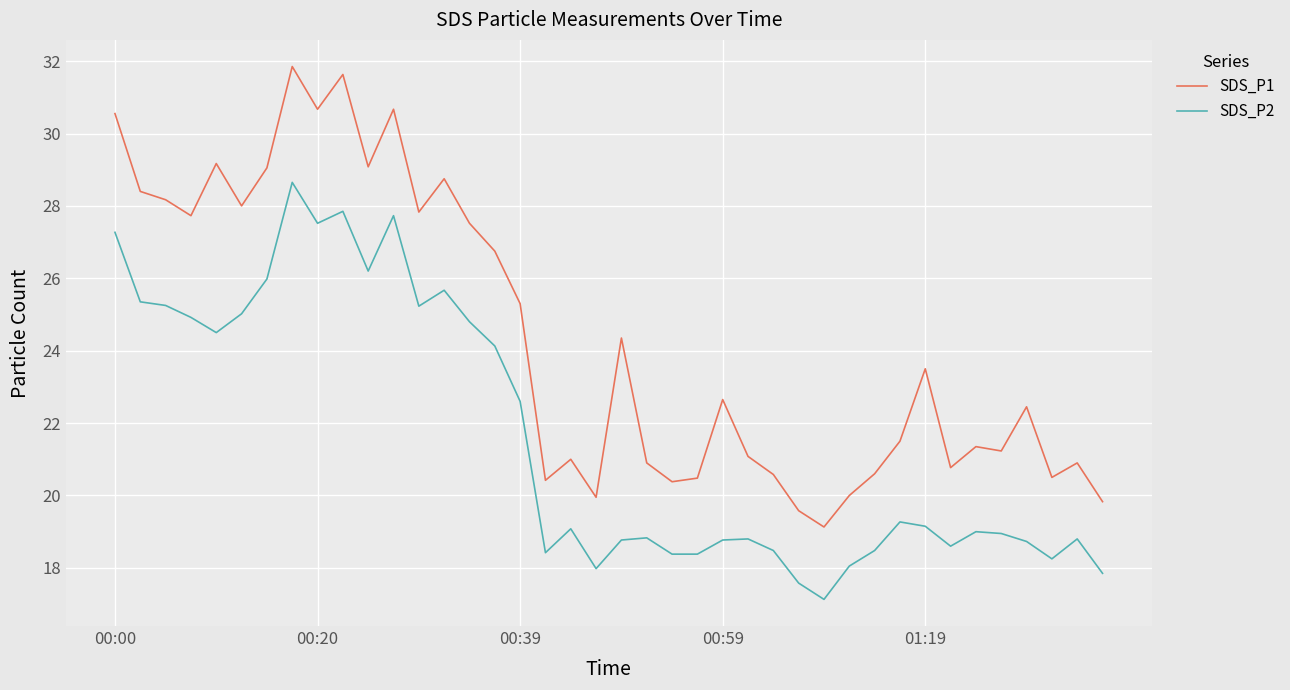

List the series in order of their overall mean, lowest first.

SDS_P2, SDS_P1